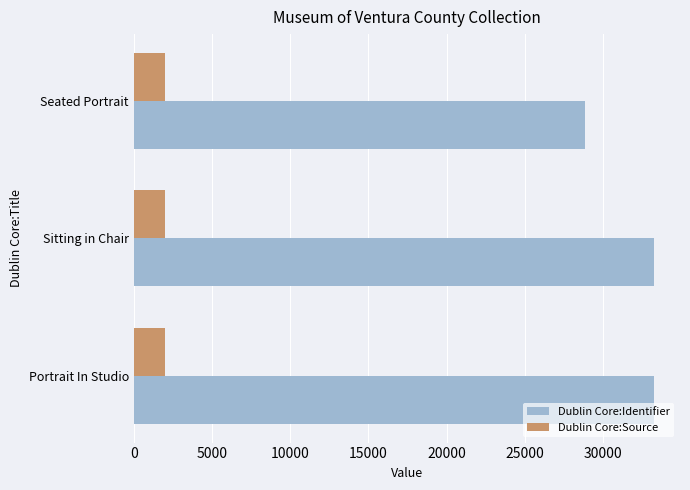

What is the sum of all Dublin Core:Identifier values?

95380